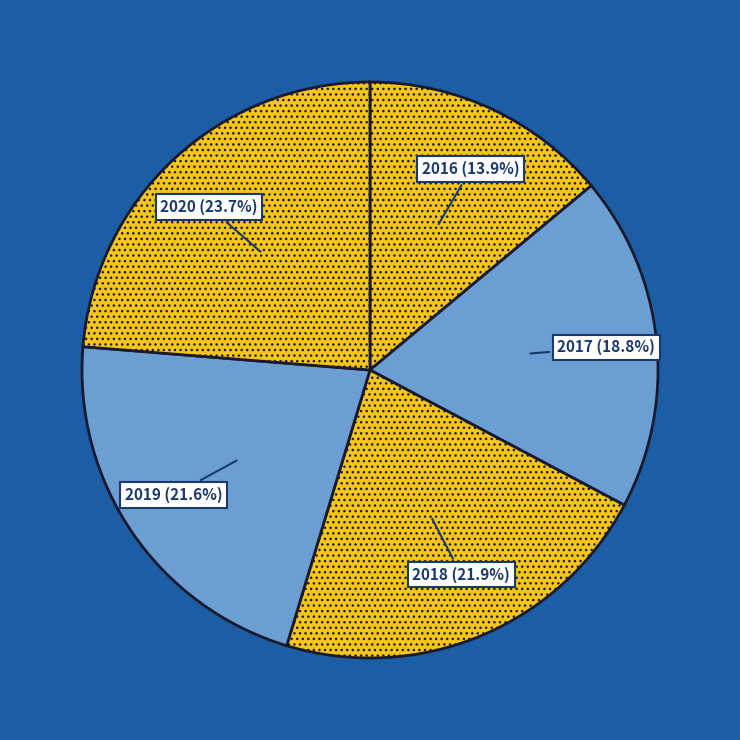

What is the total percentage of 2017 and 2018?

40.7%